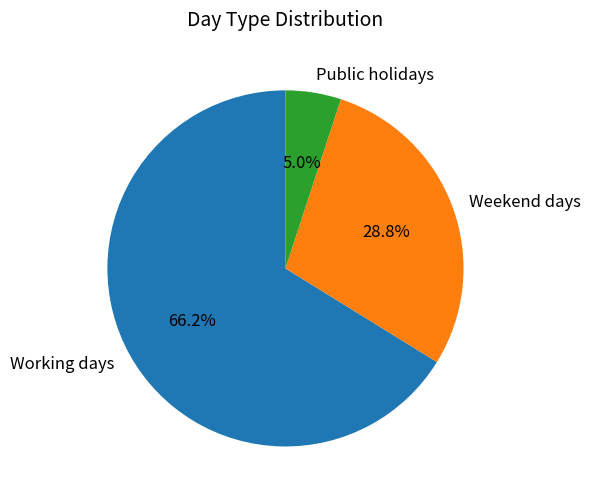

Approximately how many times larger is the value at Public holidays compared to Weekend days?

0.2